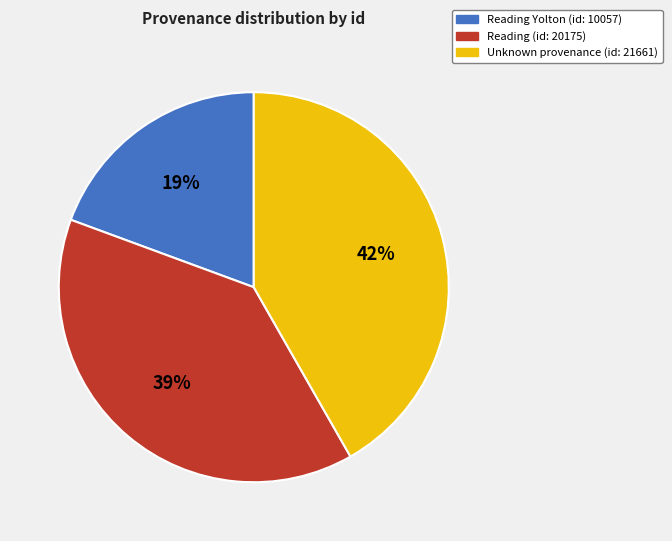

Rank the categories by value from lowest to highest.

Reading Yolton (id: 10057), Reading (id: 20175), Unknown provenance (id: 21661)